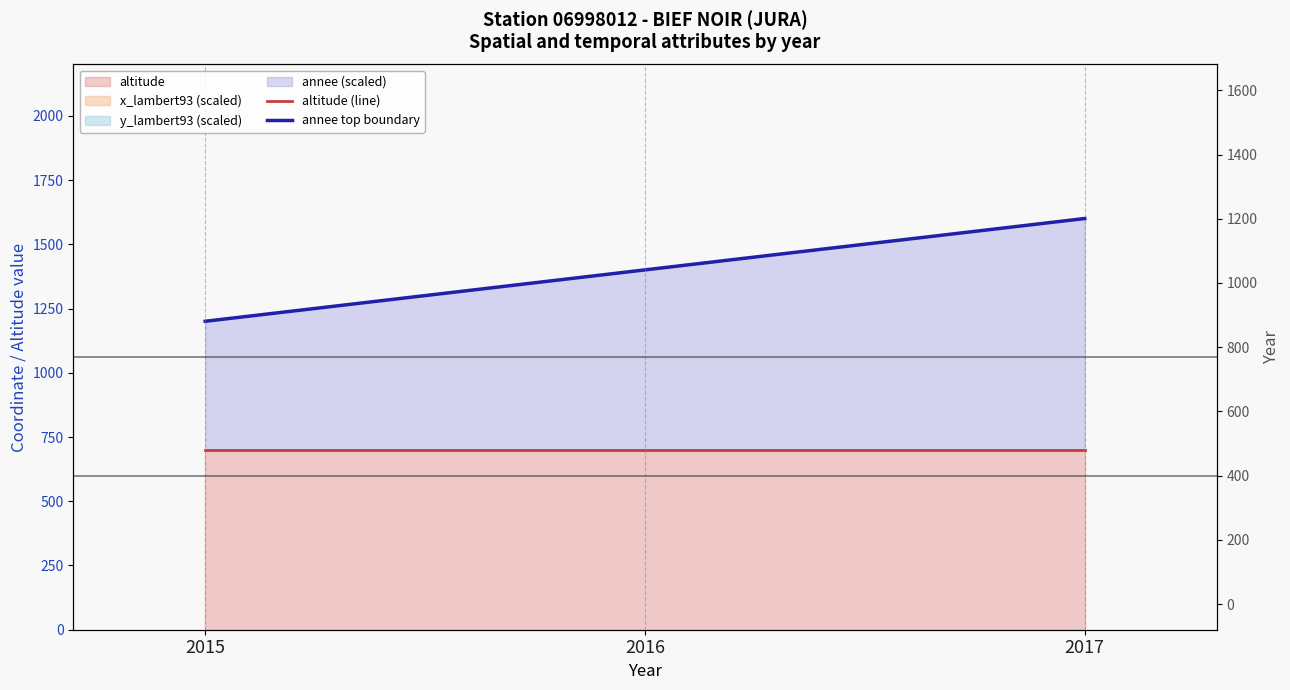

What is the minimum value shown in the chart?

700.0